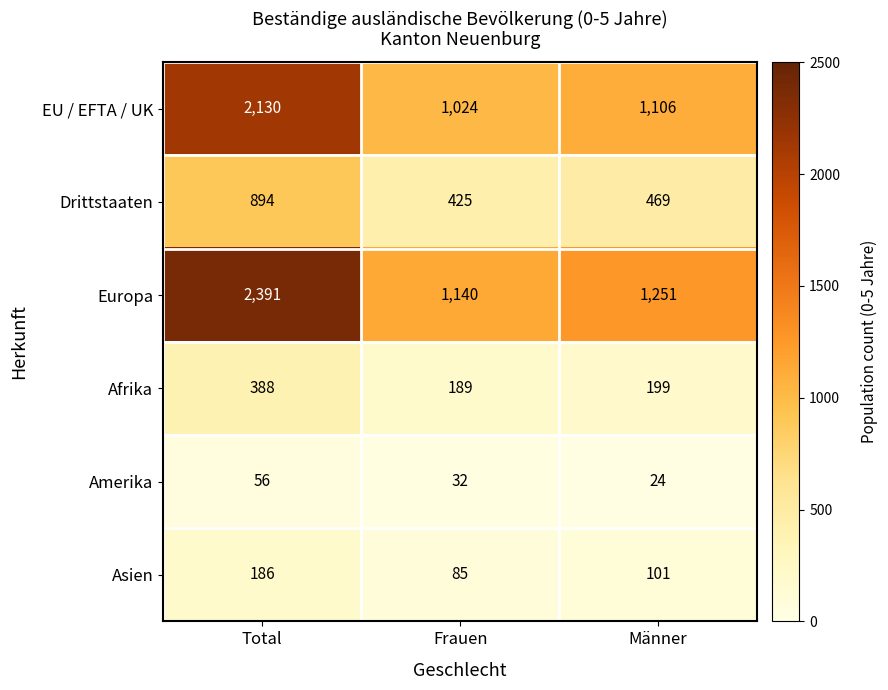

At which category is the sum across all series the highest?

Total